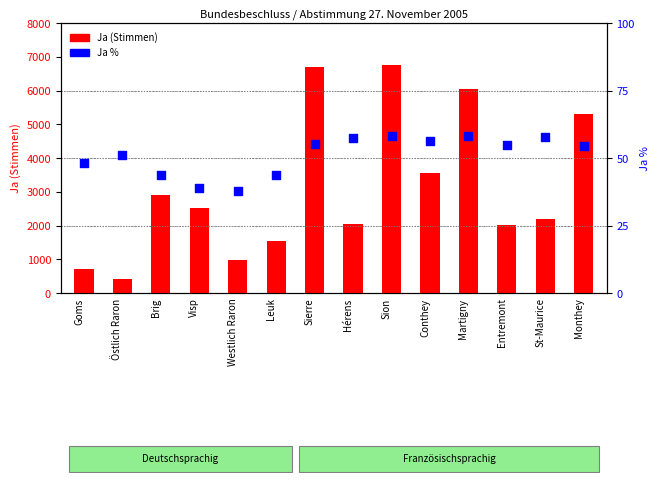

What is the total value across all series at Goms?

751.1